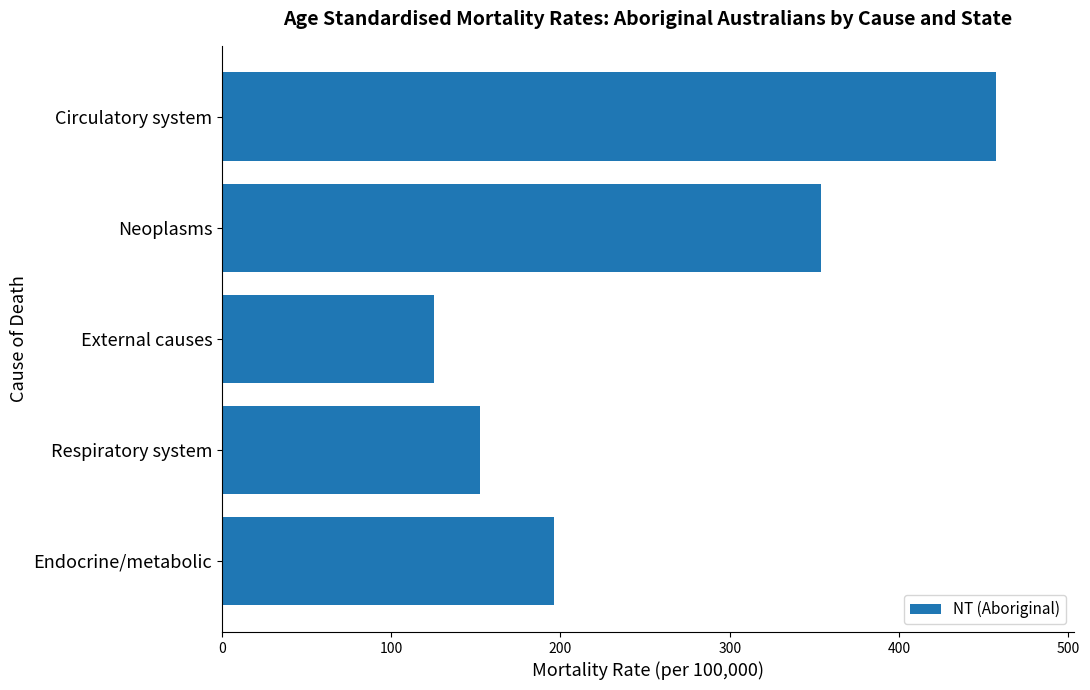

What is the difference between the maximum and second lowest values?

305.0